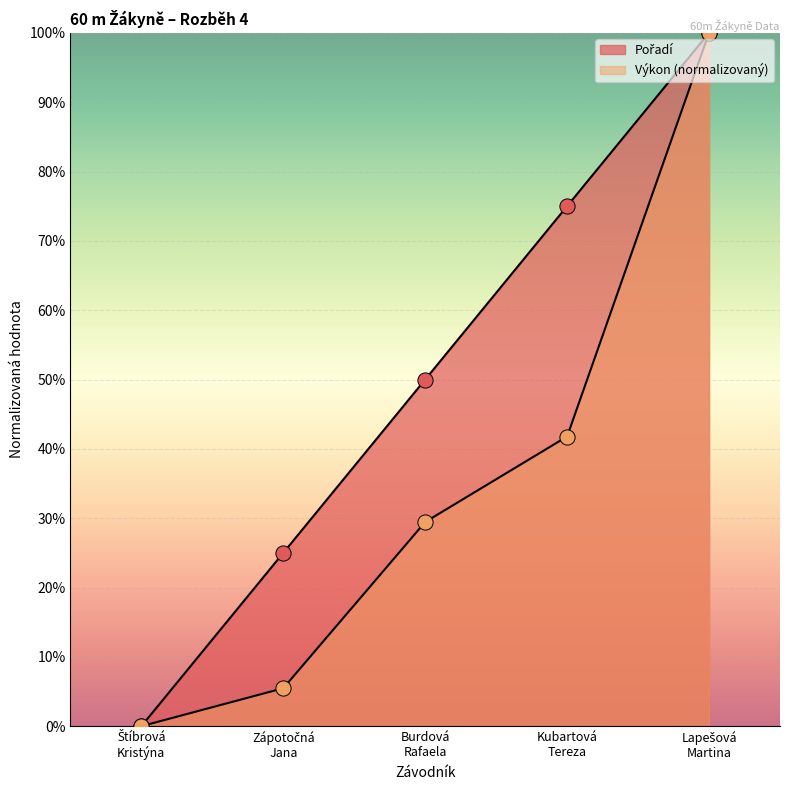

Which series has the largest Y range (max minus min)?

Pořadí